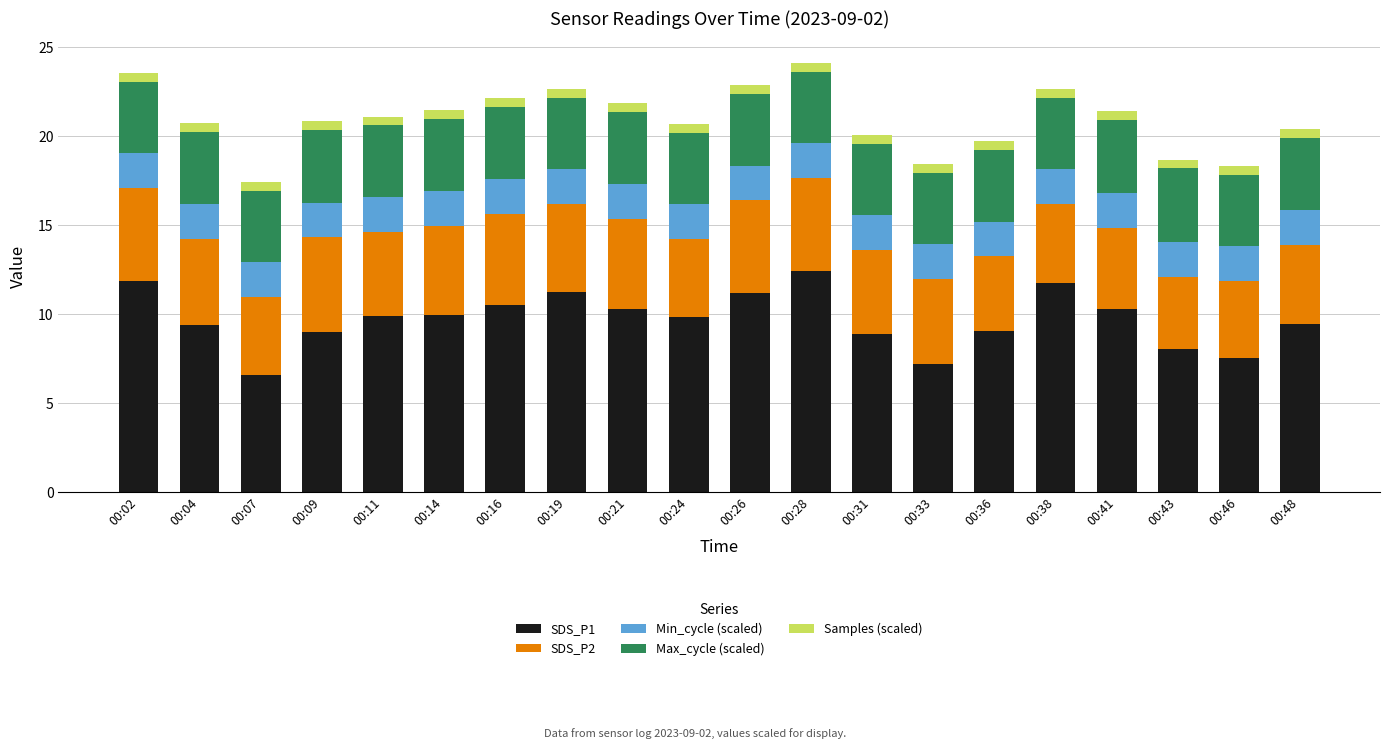

What is the average value of the SDS_P1 series?

9.7